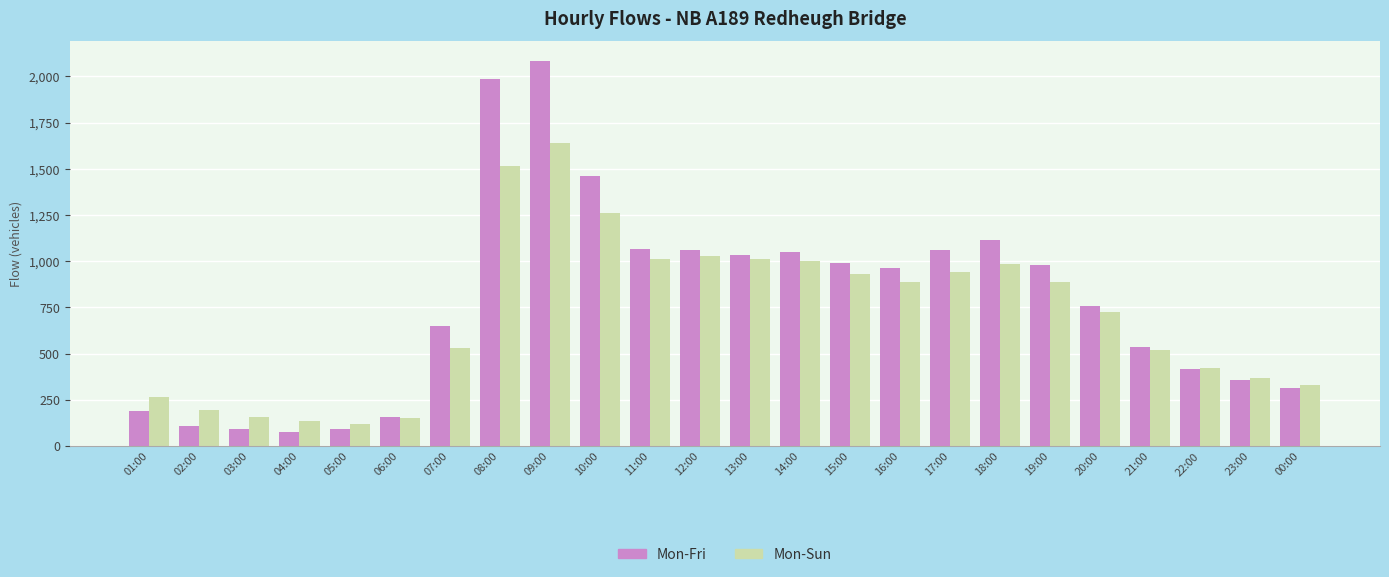

True or false: Mon-Sun has a value of 1647 at 13:00.

False